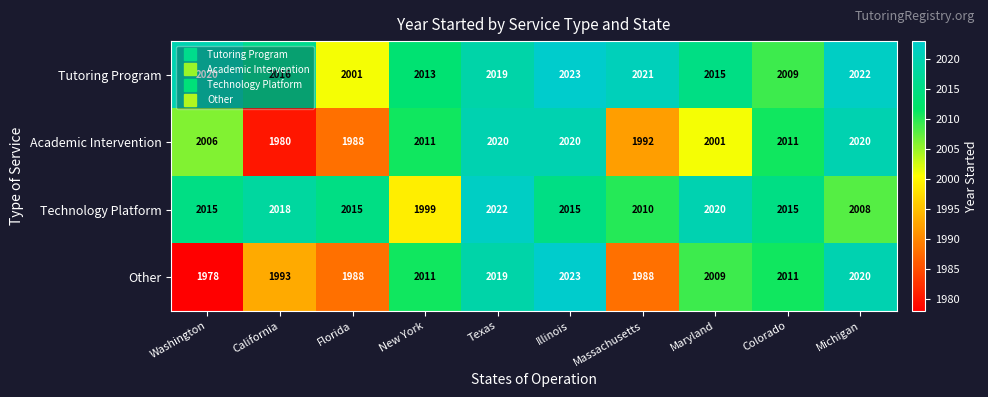

How many categories are shown in the chart?

10